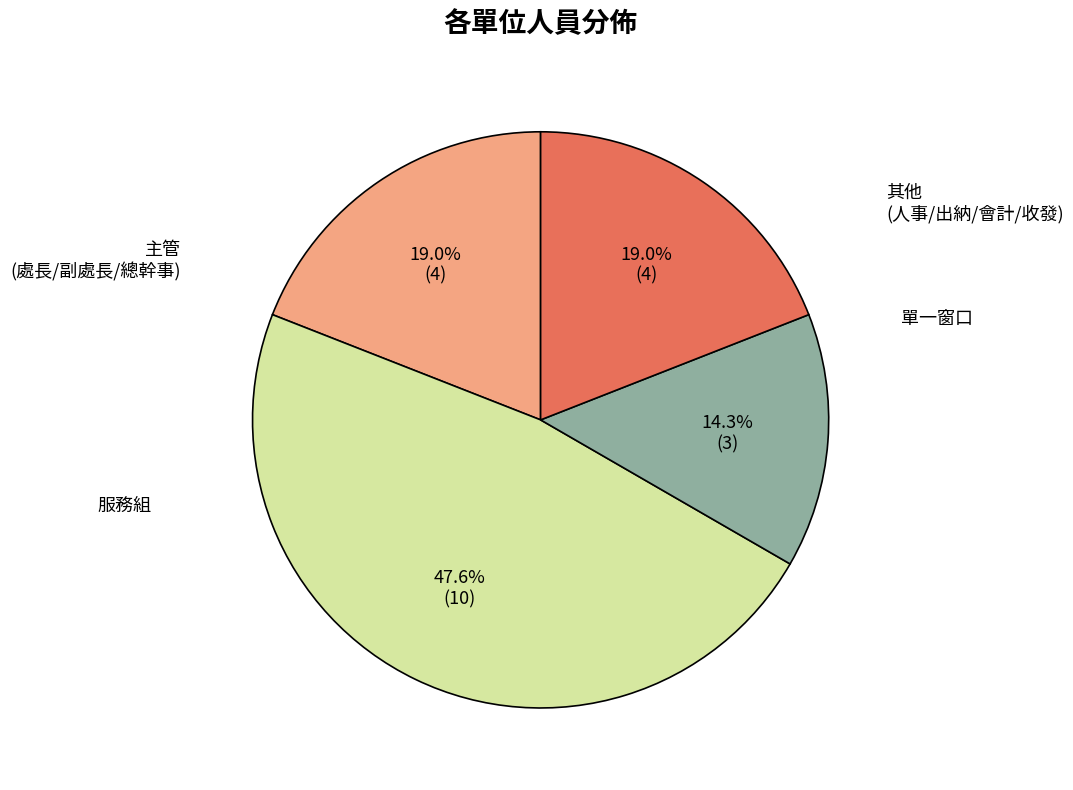

How many segments does this pie chart have?

4